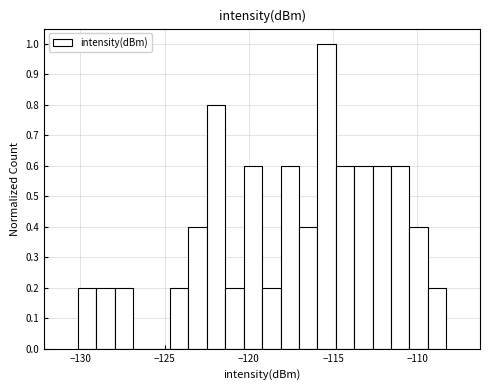

Around what value on the x-axis is the tallest bar? Give the approximate position of its centre, as read against the axis.

-115.5